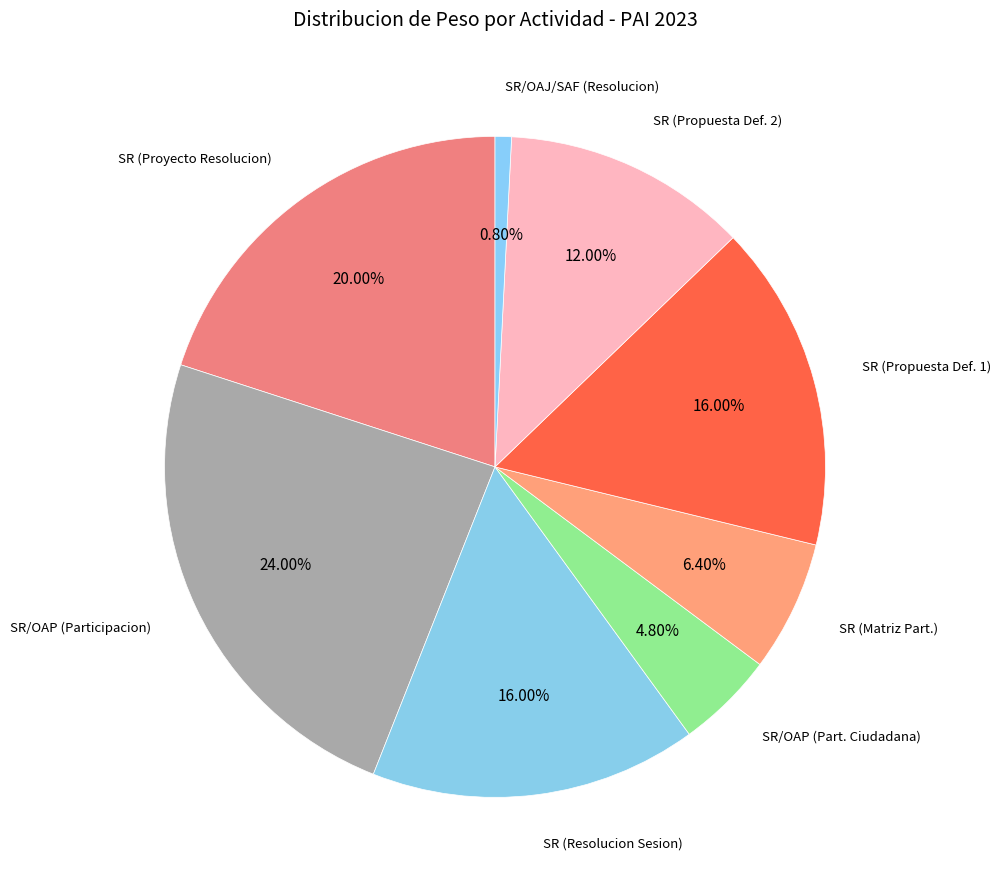

Which category has the smallest portion of the pie?

SR/OAJ/SAF (Resolucion)